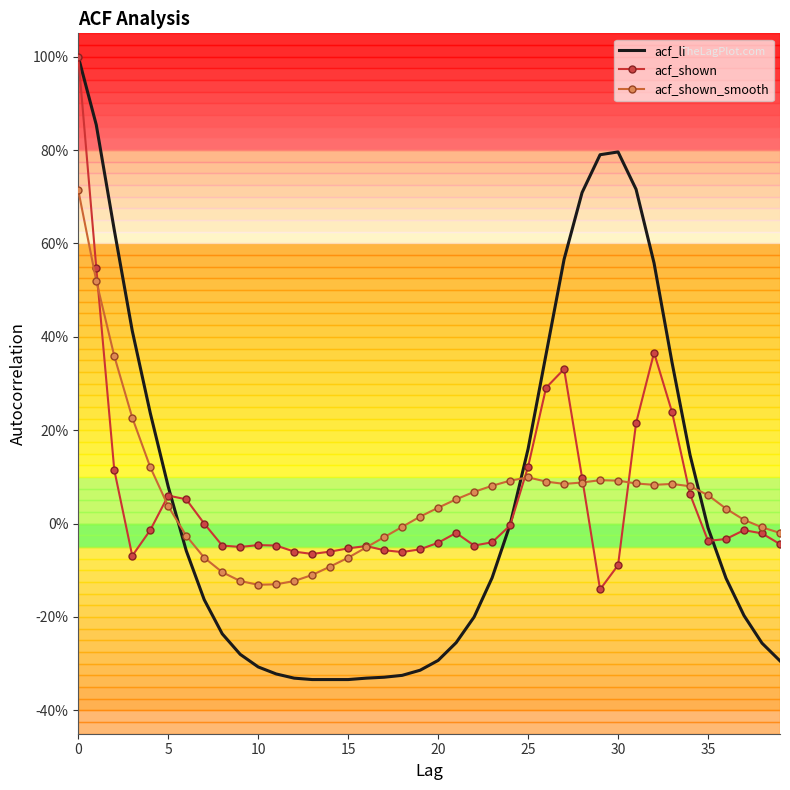

In acf_shown_smooth, how many points are lower than both neighbors (excluding endpoints)?

3